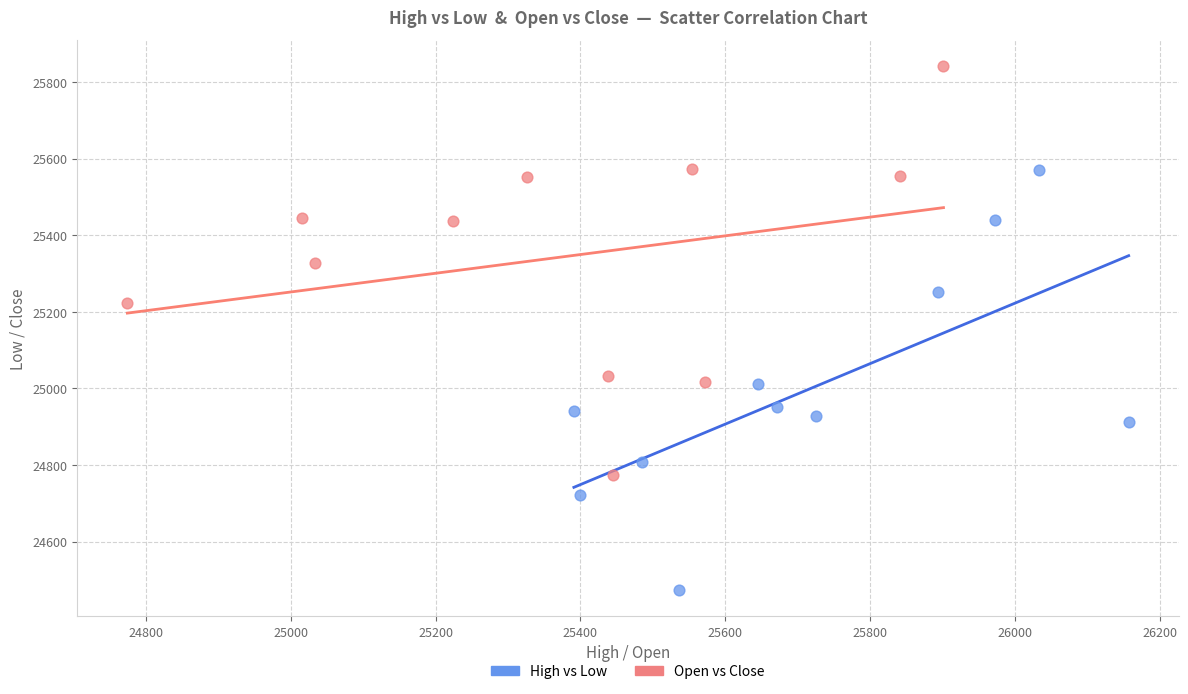

Which series reaches the minimum Y coordinate?

High vs Low